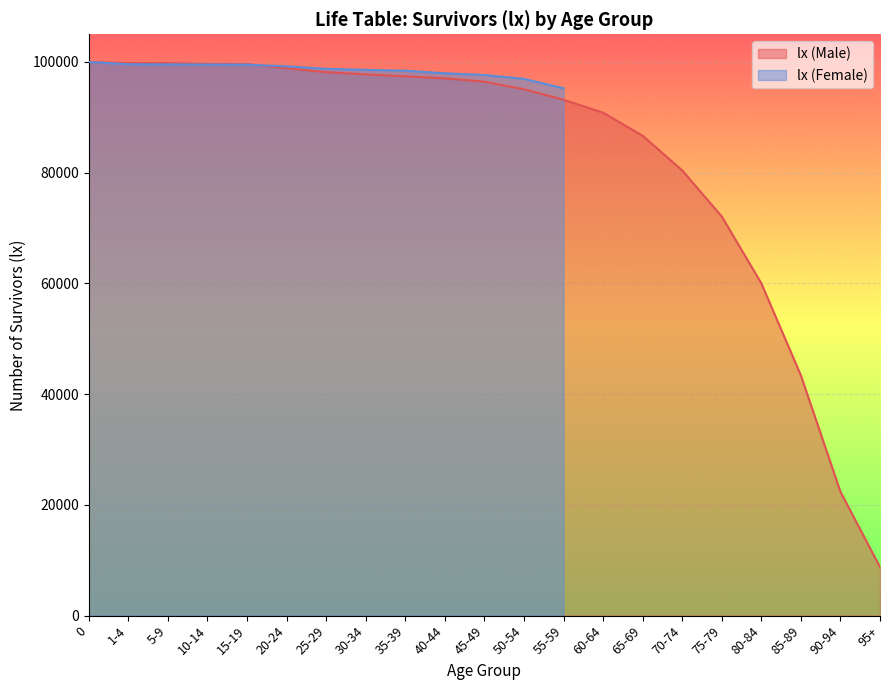

What is the difference between the maximum and minimum values?

91227